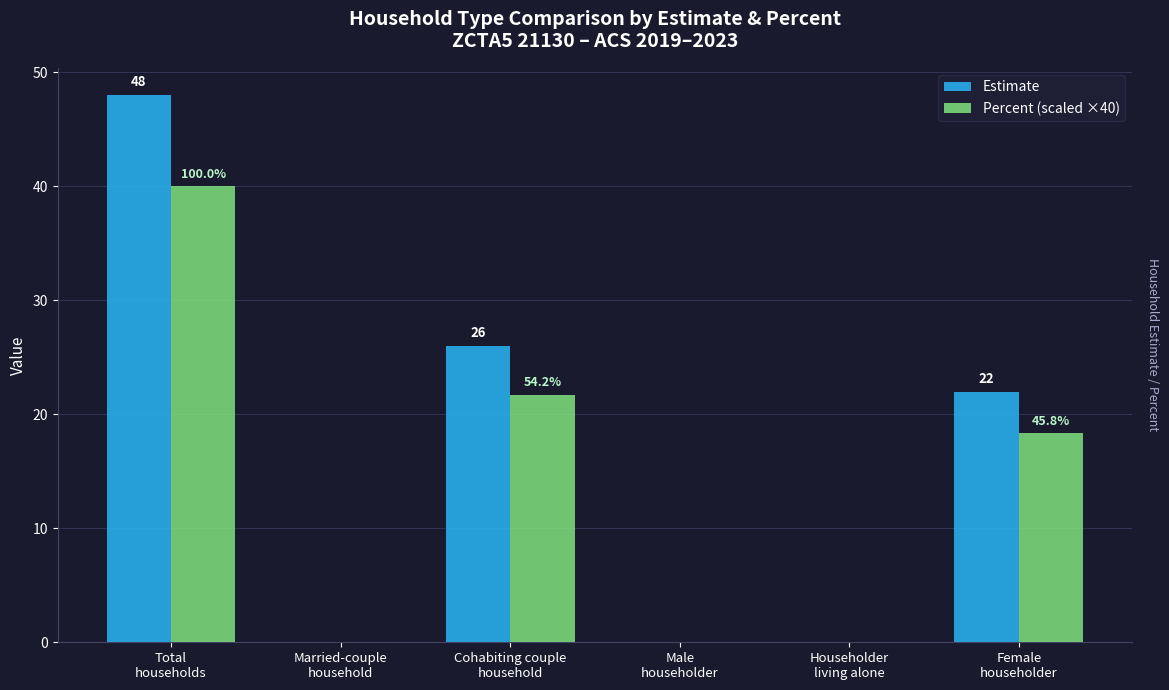

Which series has the largest total across all categories?

Estimate